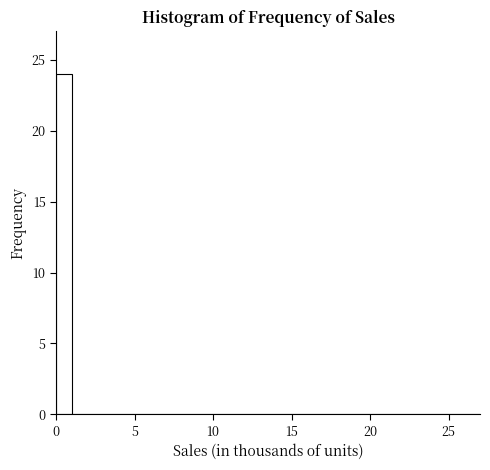

Read against the x-axis, roughly where is the centre of the tallest bar?

0.5